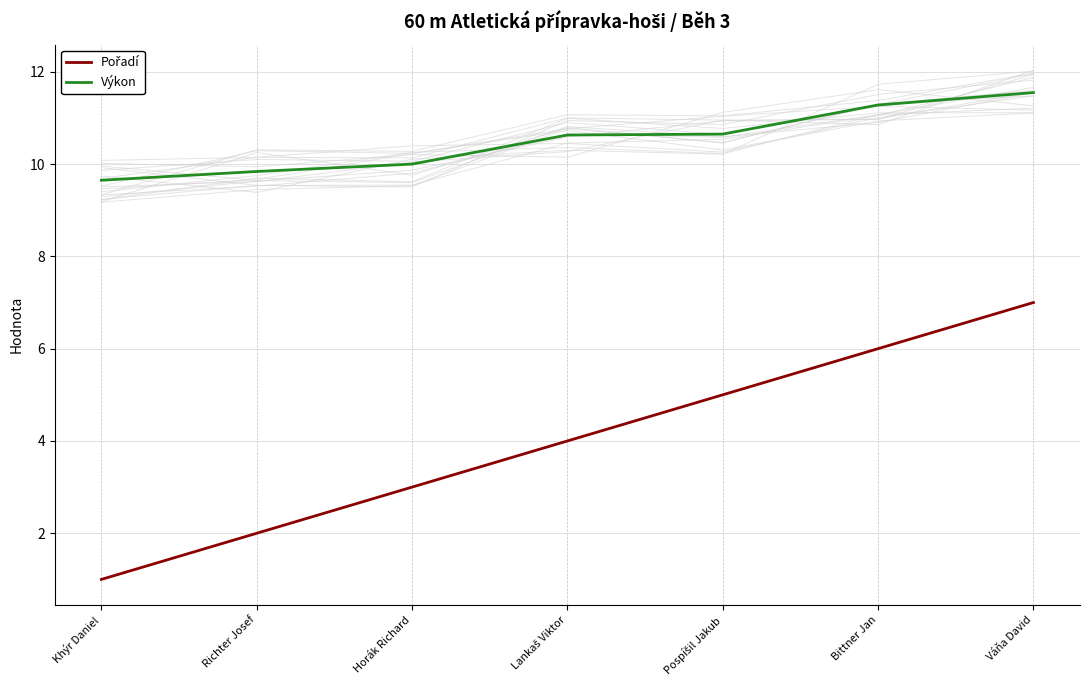

What is the difference between the Pořadí values at Bittner Jan and Richter Josef?

4.0